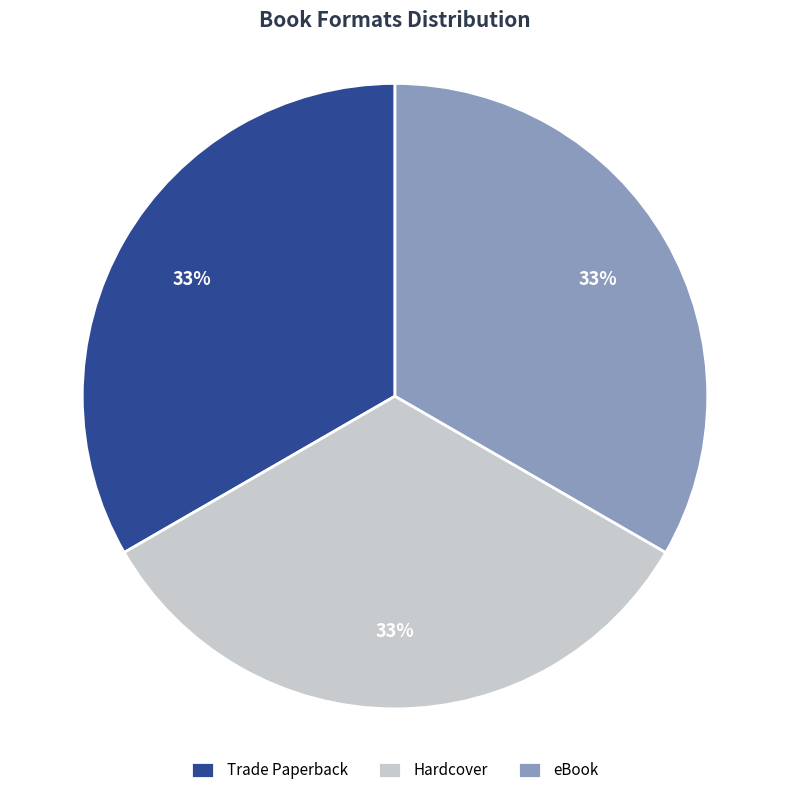

Is Hardcover the majority of the pie?

No